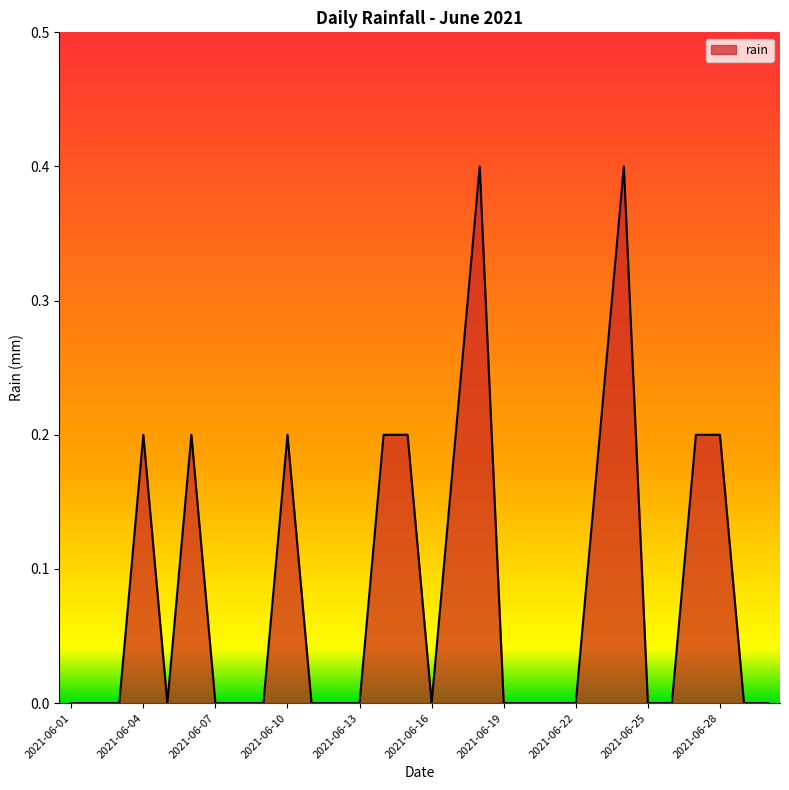

What is the greatest value displayed?

0.4